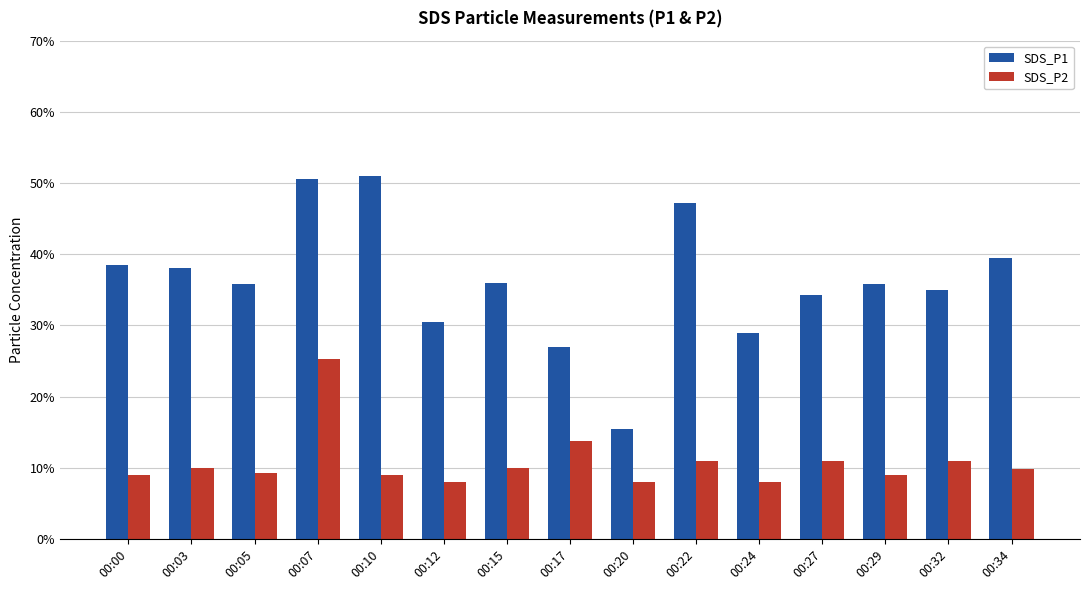

What are all the series names shown in the legend?

SDS_P1, SDS_P2